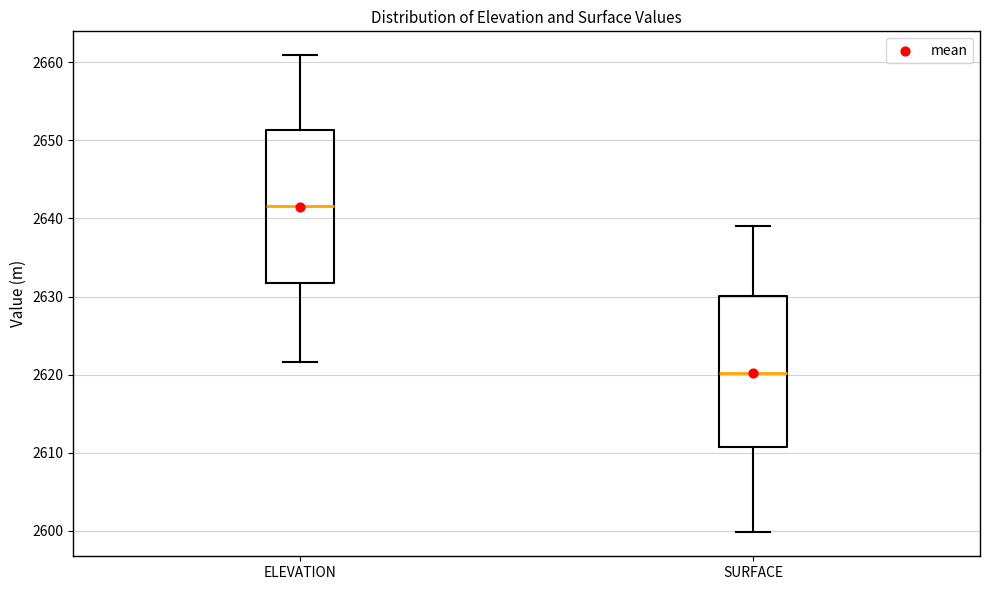

Reading left to right, transcribe this box plot: for each box, give where its median line is, the range the box spans, and where its two whiskers end, as read against the y-axis. The values are not printed on the chart, so give them approximately, as read against the axis.

ELEVATION: median 2642, box 2632 to 2651, whiskers 2622 to 2661
SURFACE: median 2620, box 2611 to 2630, whiskers 2600 to 2639